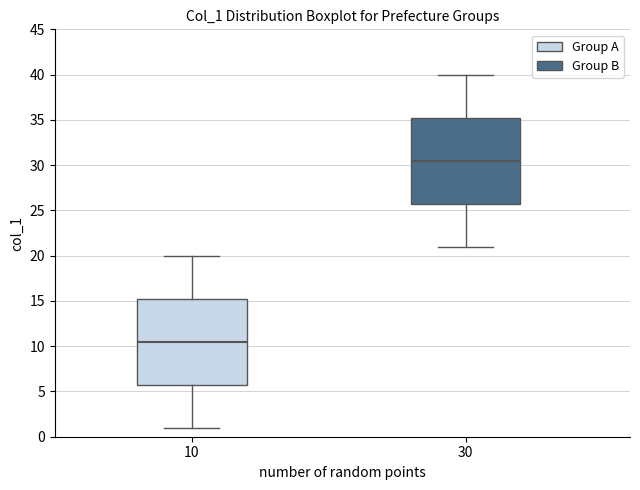

Where does the median line of the box at x = 10 sit on the y-axis? The values are not printed on the chart, so give them approximately, as read against the axis.

10.5